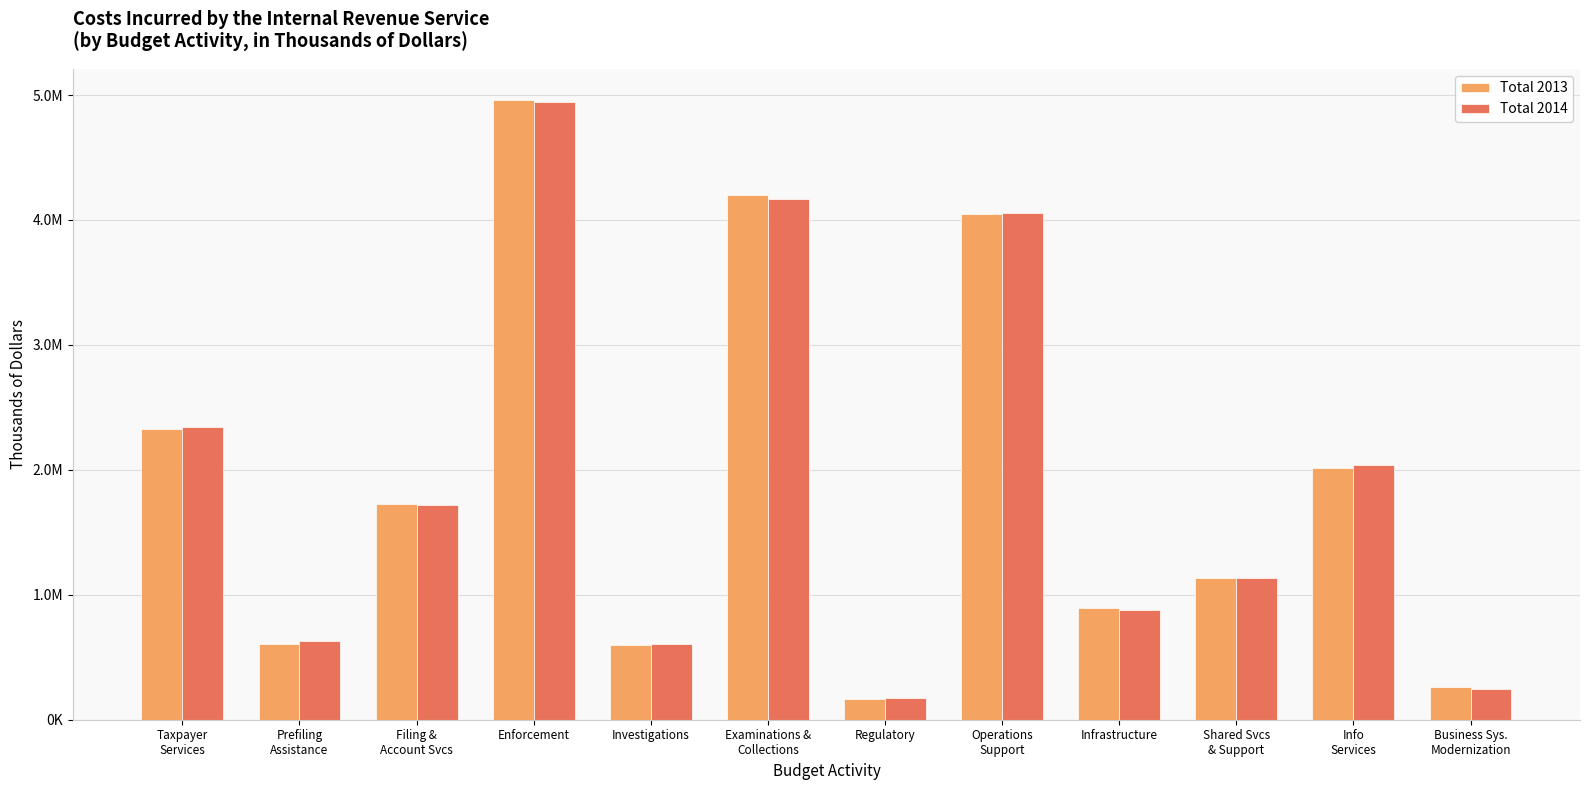

Are the bars grouped side by side (vs. stacked)?

Yes